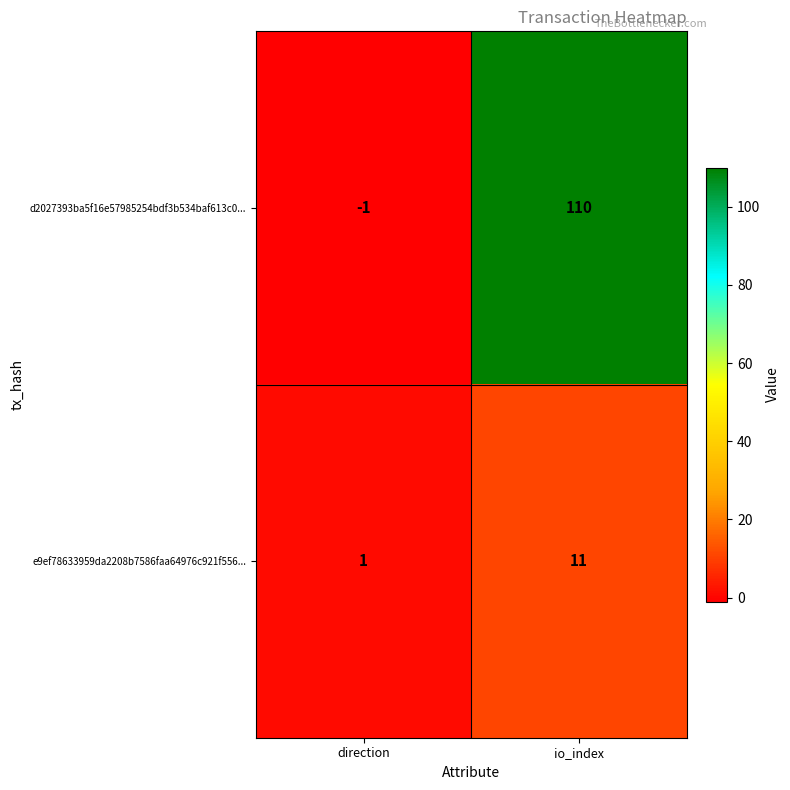

What is the difference between the maximum and minimum values in the e9ef78633959da2208b7586faa64976c921f556... series?

10